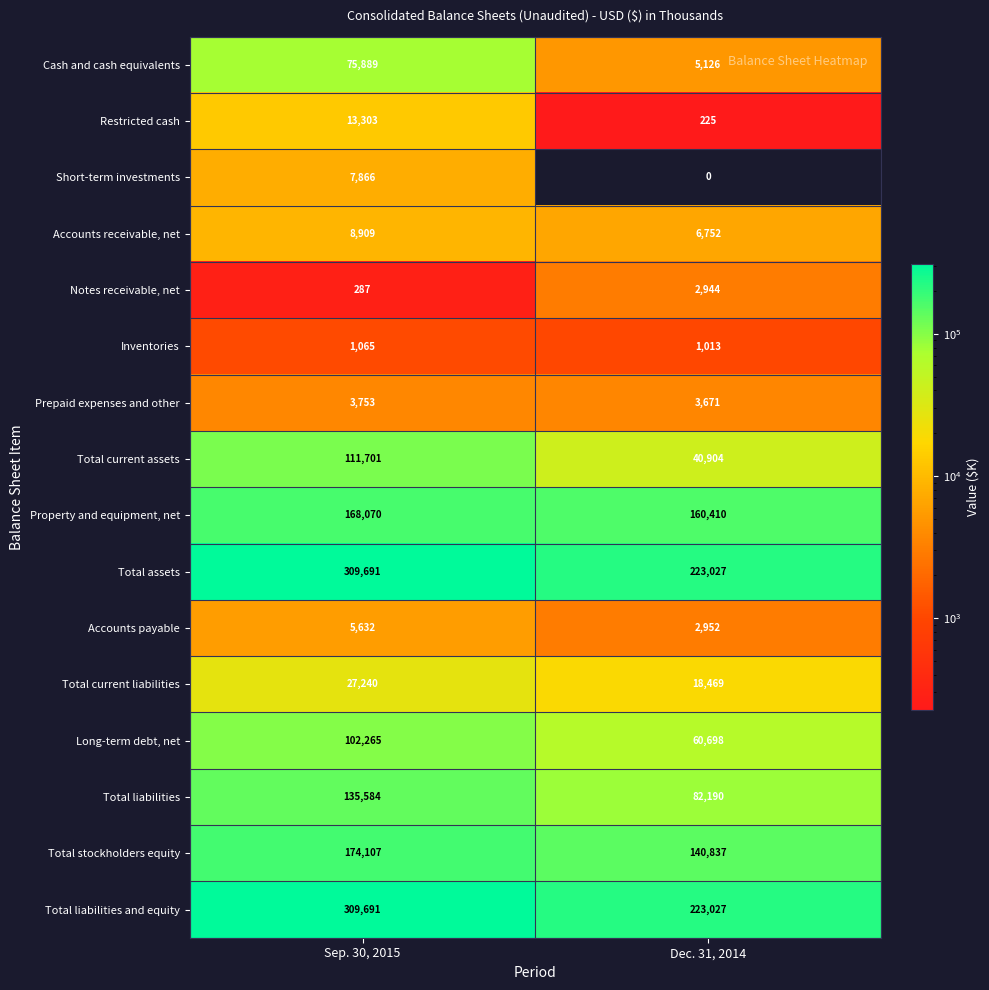

The value of Accounts payable at Dec. 31, 2014 is 728. True or false?

False